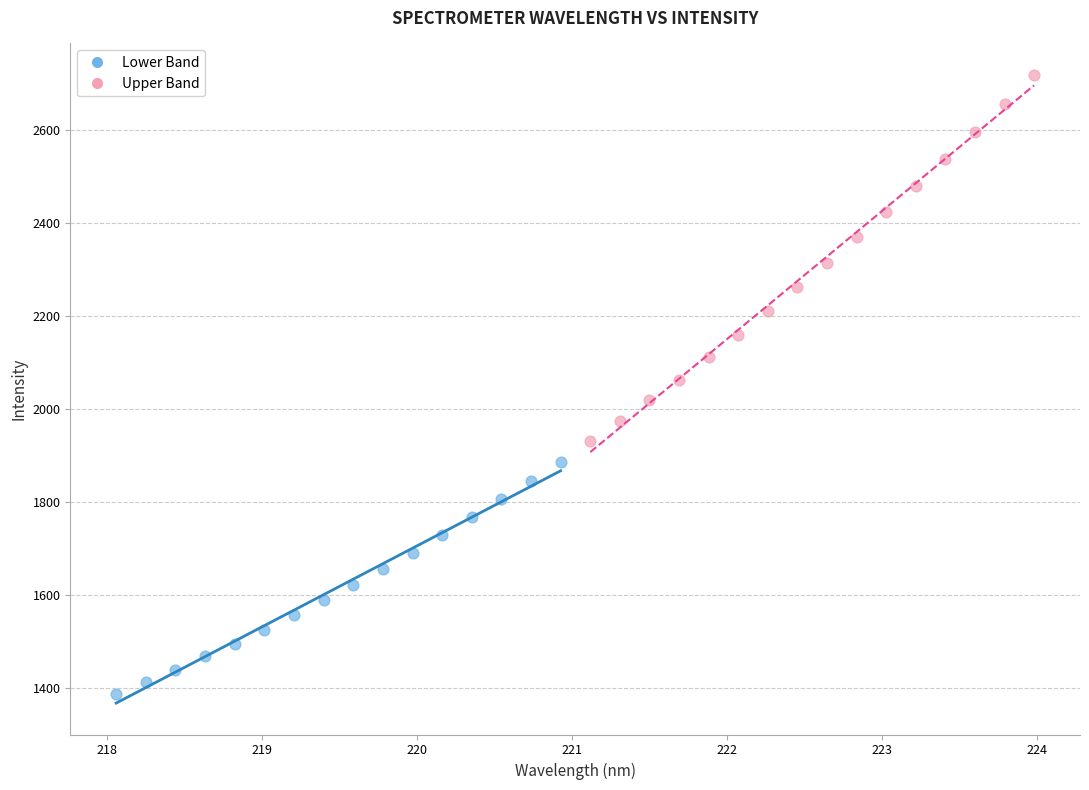

Which series has the widest spread of Y values?

Upper Band